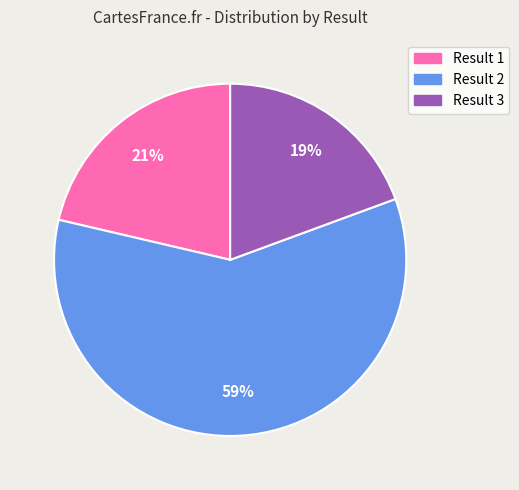

Does any single category account for the majority?

Yes